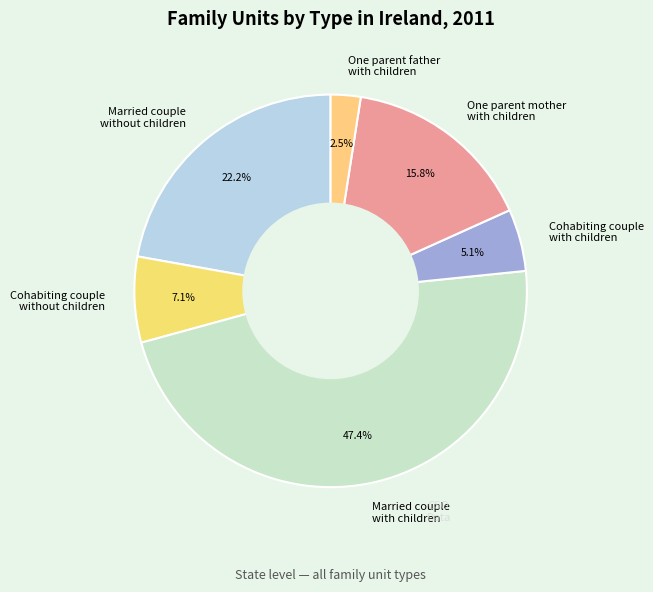

Do One parent father with children and Married couple without children together represent more than half of the pie?

No